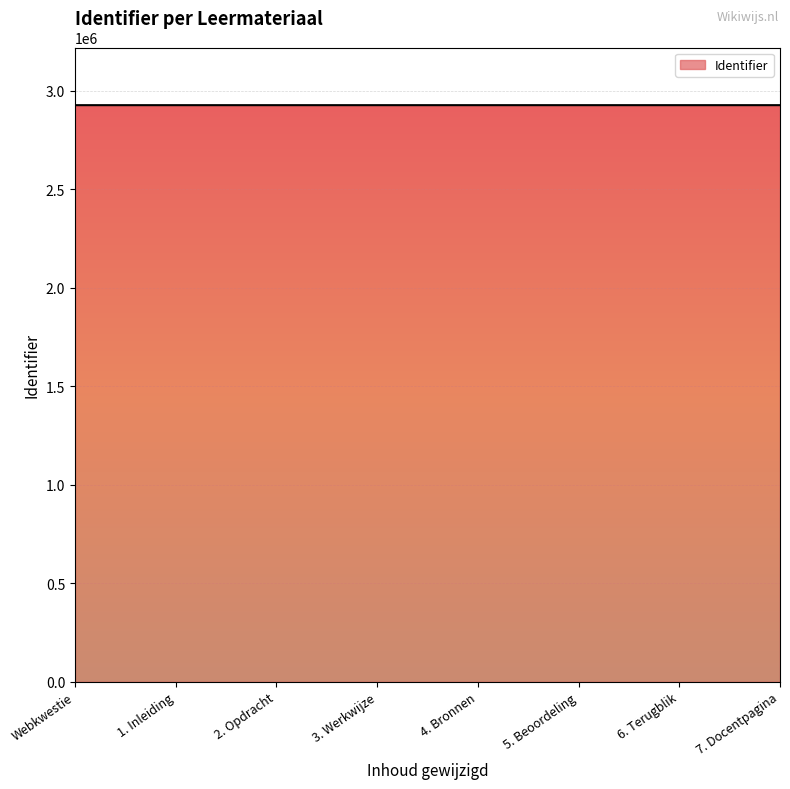

What is the maximum value shown in the chart?

2927754